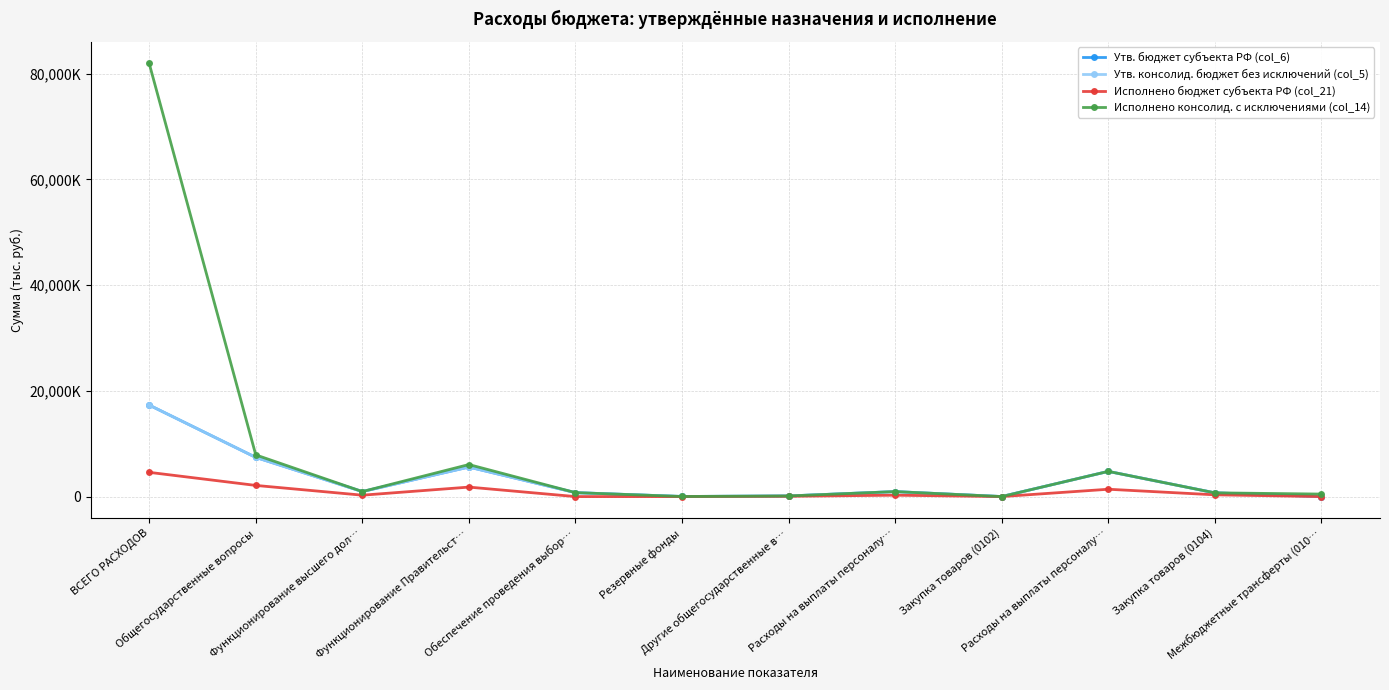

True or false: Утв. консолид. бюджет без исключений (col_5) and Исполнено бюджет субъекта РФ (col_21) intersect in this chart.

False